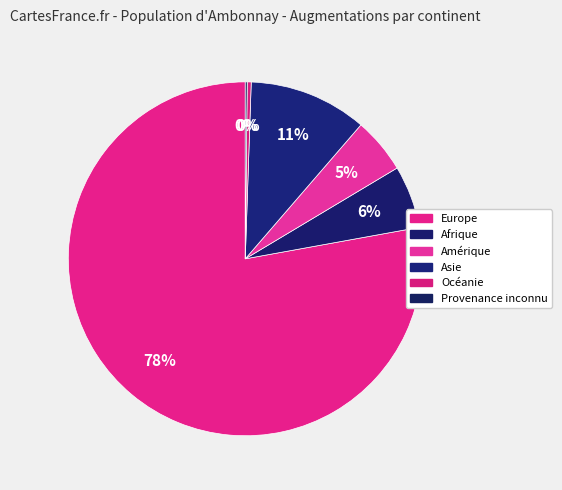

How many slices are in this pie chart?

6